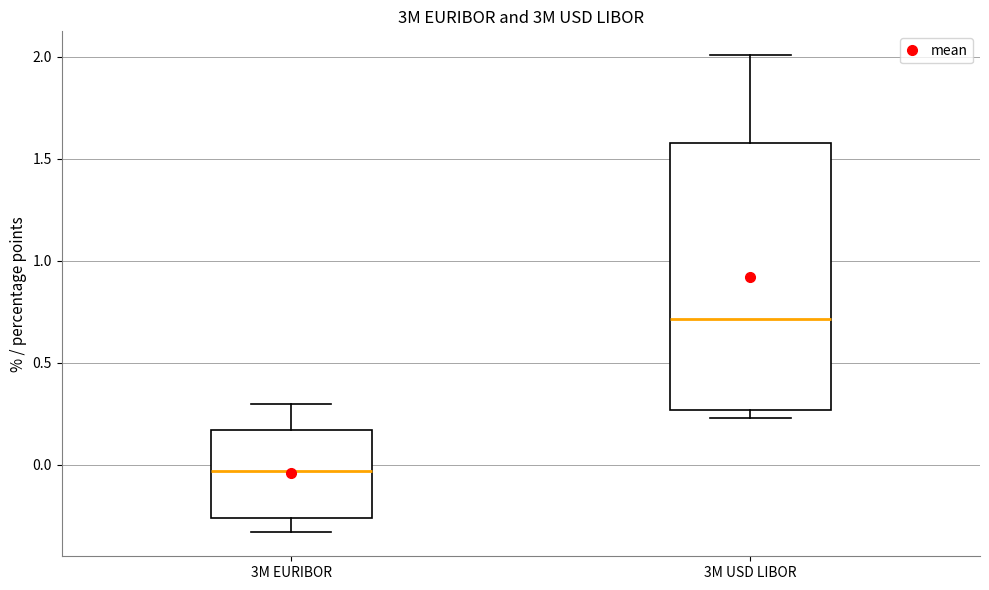

Reading left to right, read every box against the y-axis: the position of its median line, the range the box covers, and the ends of its whiskers. The values are not printed on the chart, so give them approximately, as read against the axis.

3M EURIBOR: median -0.05, box -0.25 to 0.15, whiskers -0.35 to 0.30
3M USD LIBOR: median 0.70, box 0.25 to 1.60, whiskers 0.25 (just below the box's lower edge) to 2.00